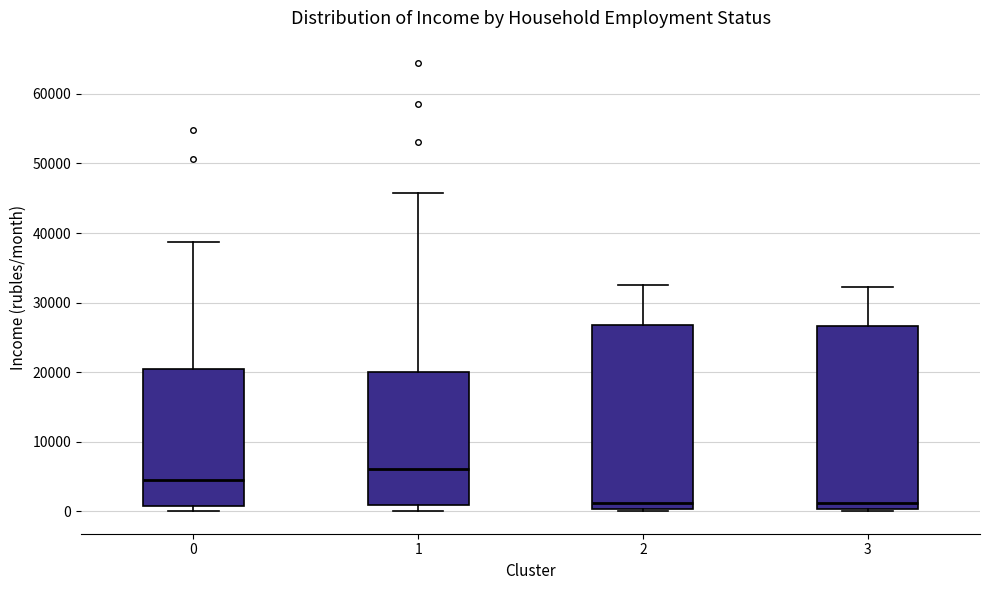

Where is the upper edge of the box at x = 2 on the y-axis? The values are not printed on the chart, so give them approximately, as read against the axis.

27000